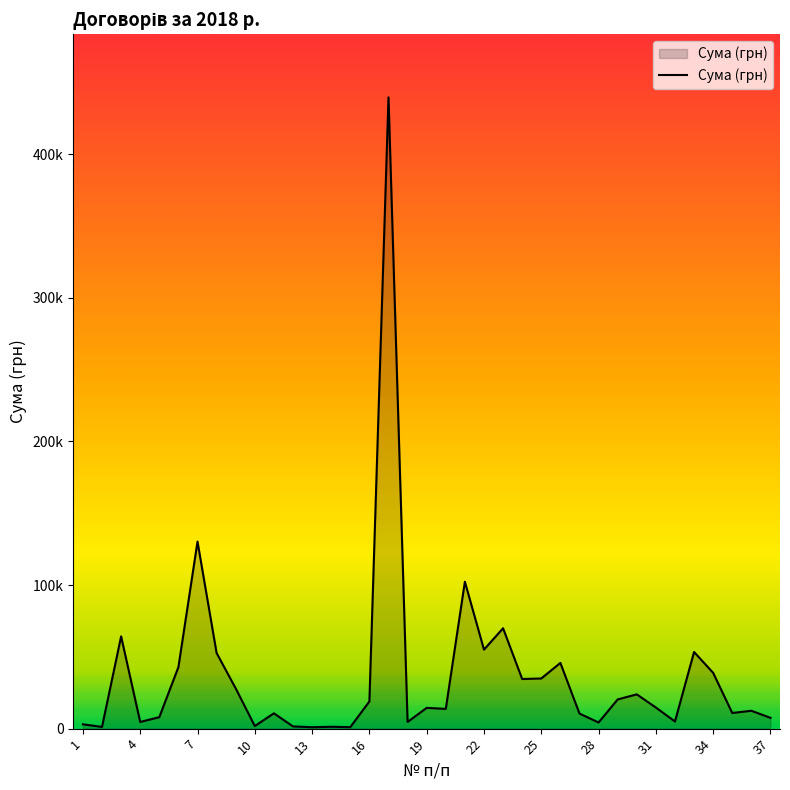

Does the chart display data point markers on the line(s)?

No